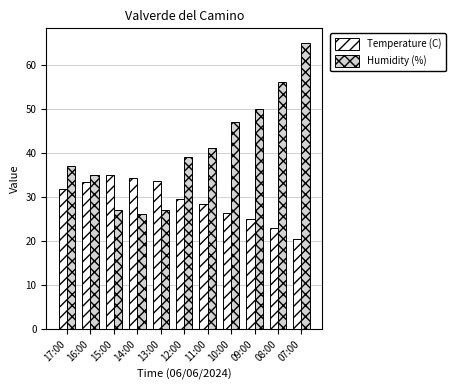

What is the highest value of the Temperature (C) series?

35.0